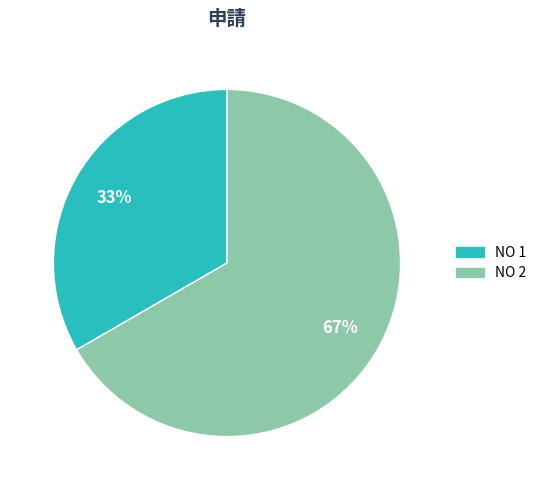

Do NO 1 and NO 2 together represent more than half of the pie?

Yes